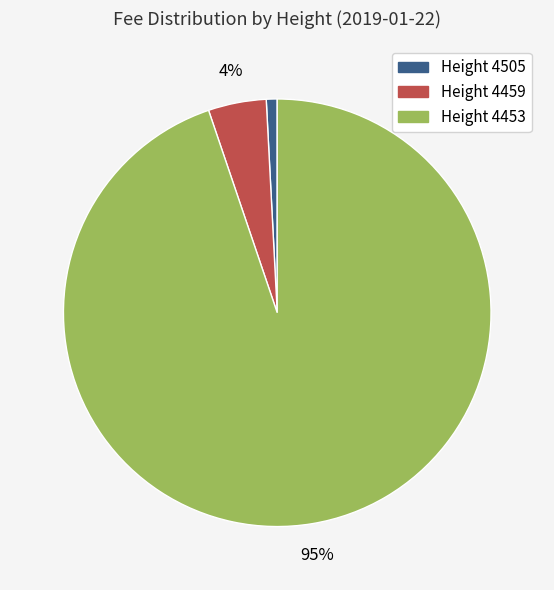

Is there any slice that represents more than half of the pie?

Yes